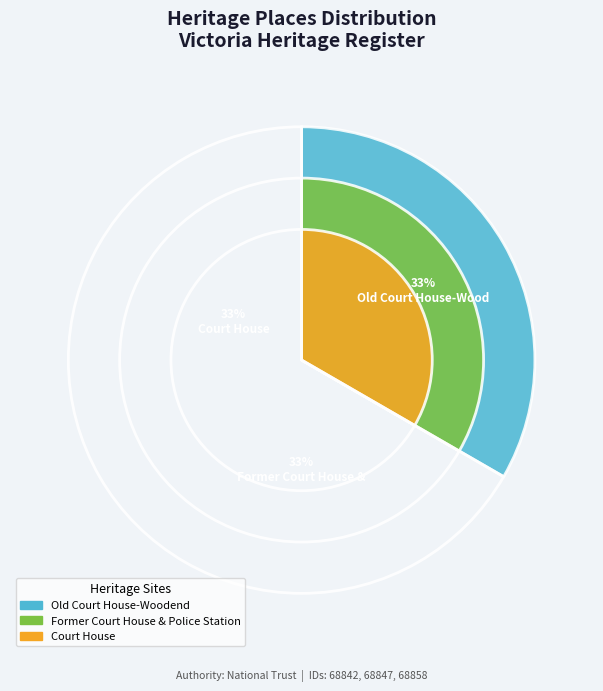

To the nearest percent, what is the average slice percentage?

33%